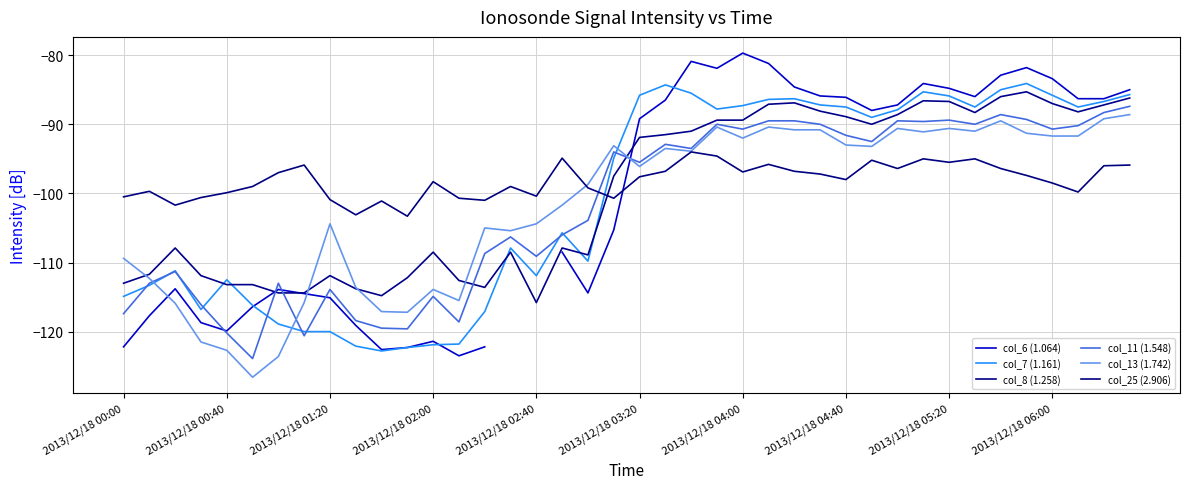

Between 2013/12/18 04:00 and 35, which is larger?

35